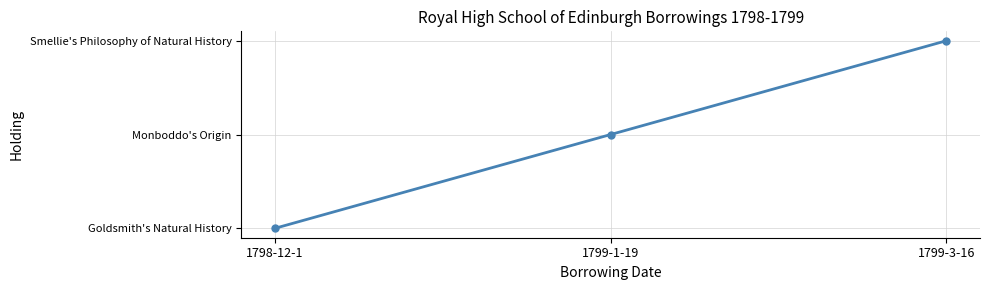

What is the change in value from 1798-12-1 to 1799-1-19?

+1